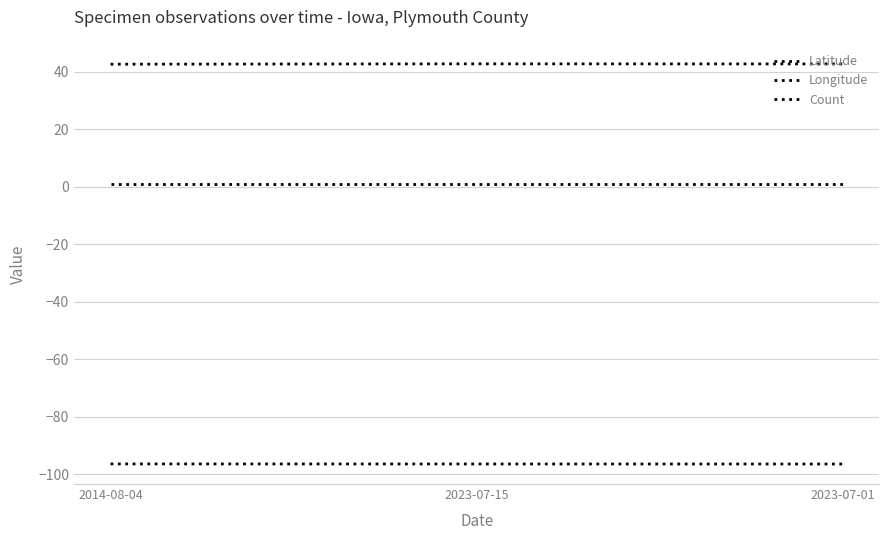

Does the chart have visible grid lines?

Yes